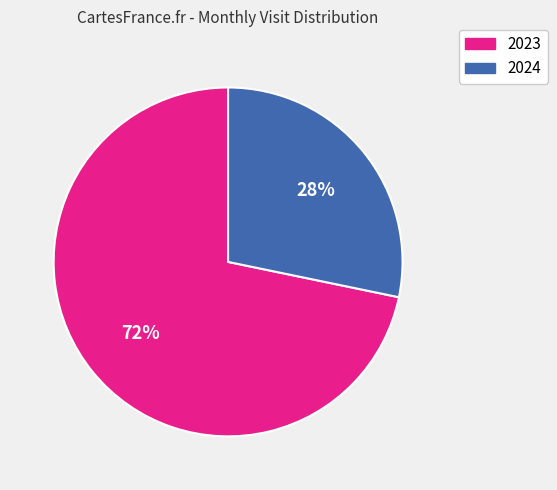

How many slices are in this pie chart?

2